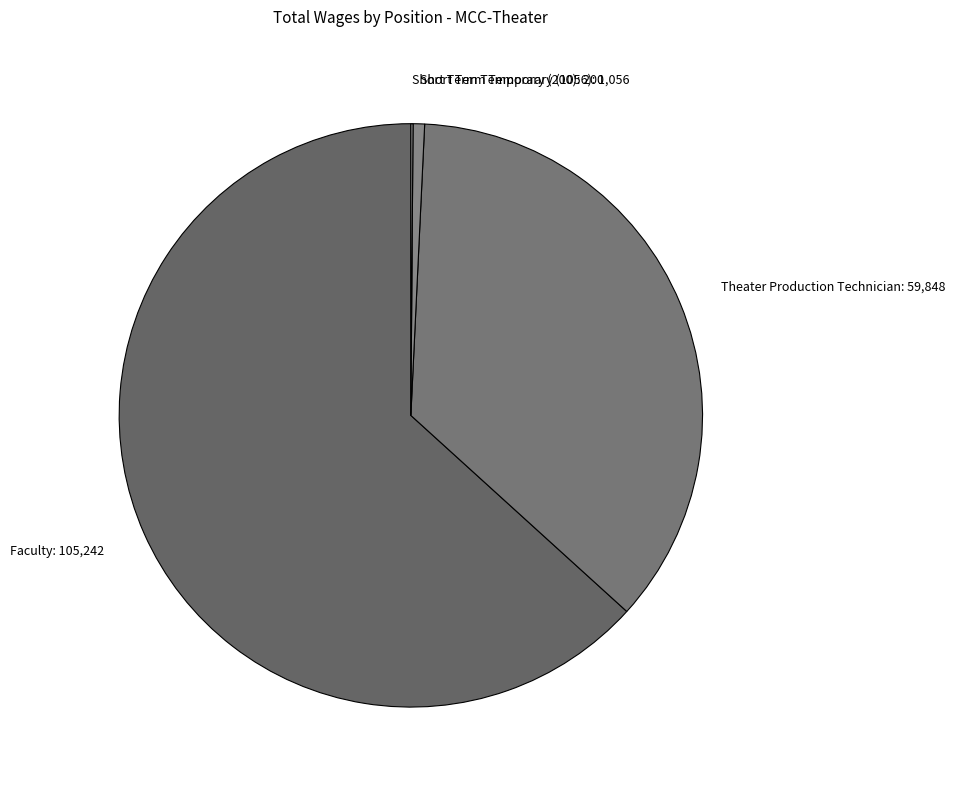

The Theater Production Technician slice represents 21% of the pie. True or false?

False